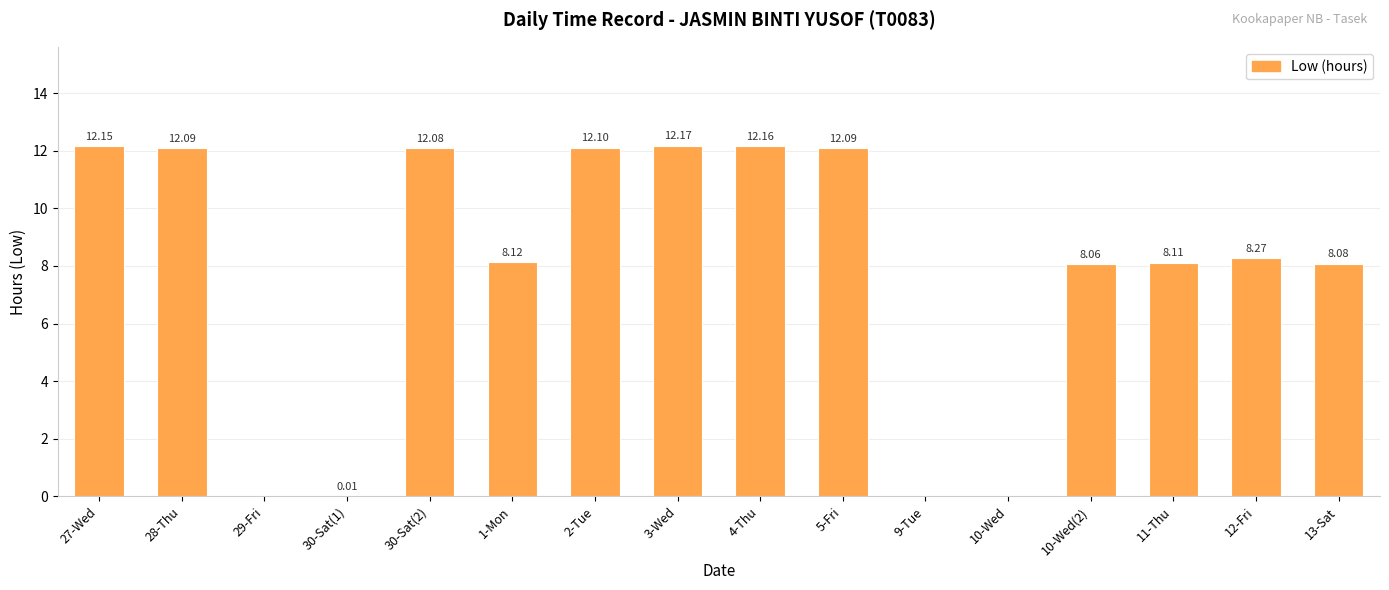

What is the greatest value displayed?

12.2